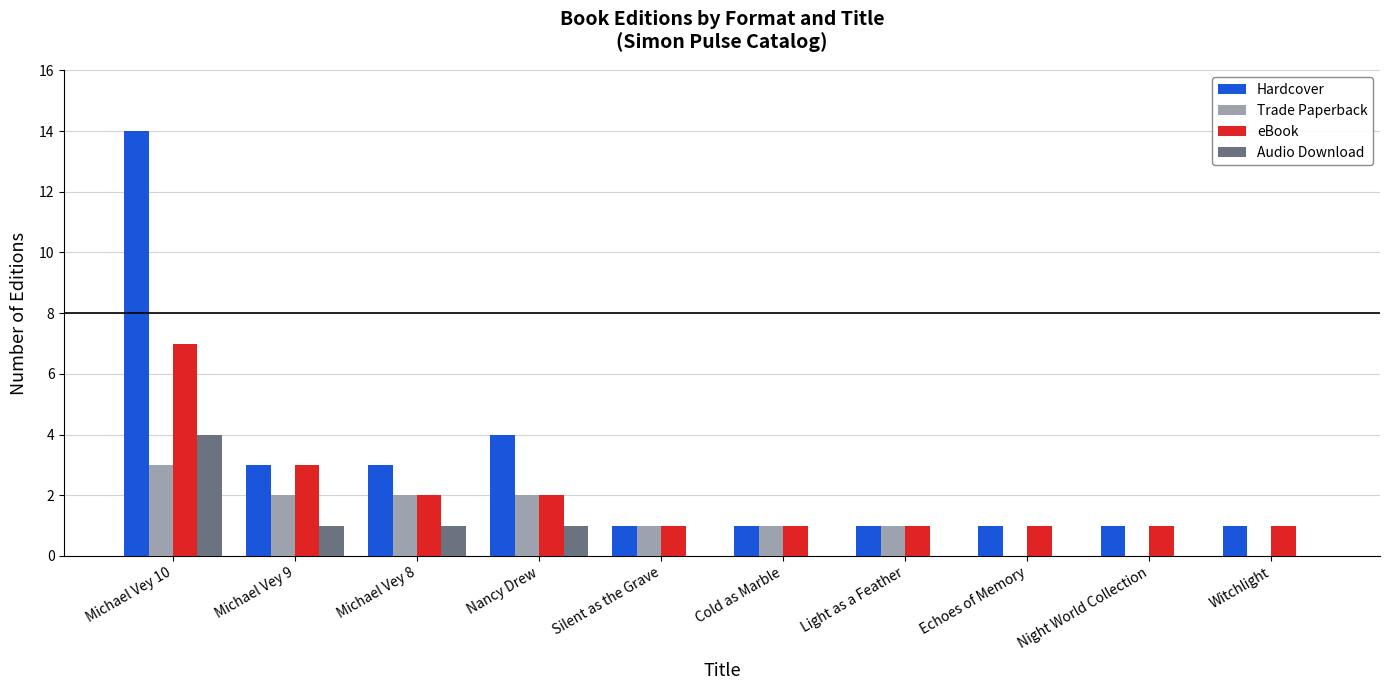

Reading right to left, what are all the values shown in this chart?

Hardcover: Witchlight=1	Night World Collection=1	Echoes of Memory=1	Light as a Feather=1	Cold as Marble=1	Silent as the Grave=1	Nancy Drew=4	Michael Vey 8=3	Michael Vey 9=3	Michael Vey 10=14
Trade Paperback: Witchlight=0	Night World Collection=0	Echoes of Memory=0	Light as a Feather=1	Cold as Marble=1	Silent as the Grave=1	Nancy Drew=2	Michael Vey 8=2	Michael Vey 9=2	Michael Vey 10=3
eBook: Witchlight=1	Night World Collection=1	Echoes of Memory=1	Light as a Feather=1	Cold as Marble=1	Silent as the Grave=1	Nancy Drew=2	Michael Vey 8=2	Michael Vey 9=3	Michael Vey 10=7
Audio Download: Witchlight=0	Night World Collection=0	Echoes of Memory=0	Light as a Feather=0	Cold as Marble=0	Silent as the Grave=0	Nancy Drew=1	Michael Vey 8=1	Michael Vey 9=1	Michael Vey 10=4